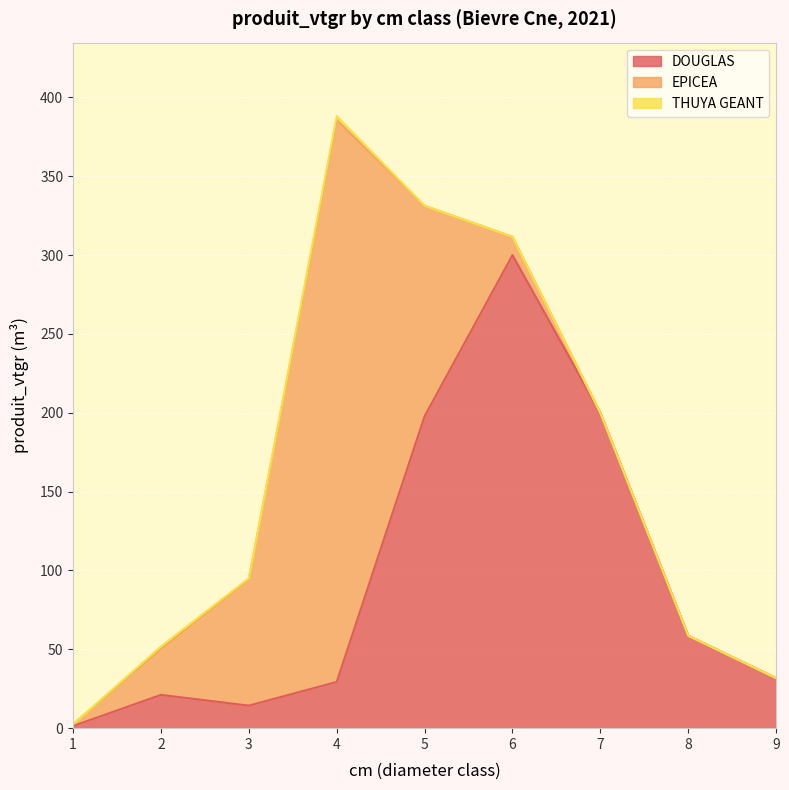

Does the chart display data point markers on the line(s)?

No